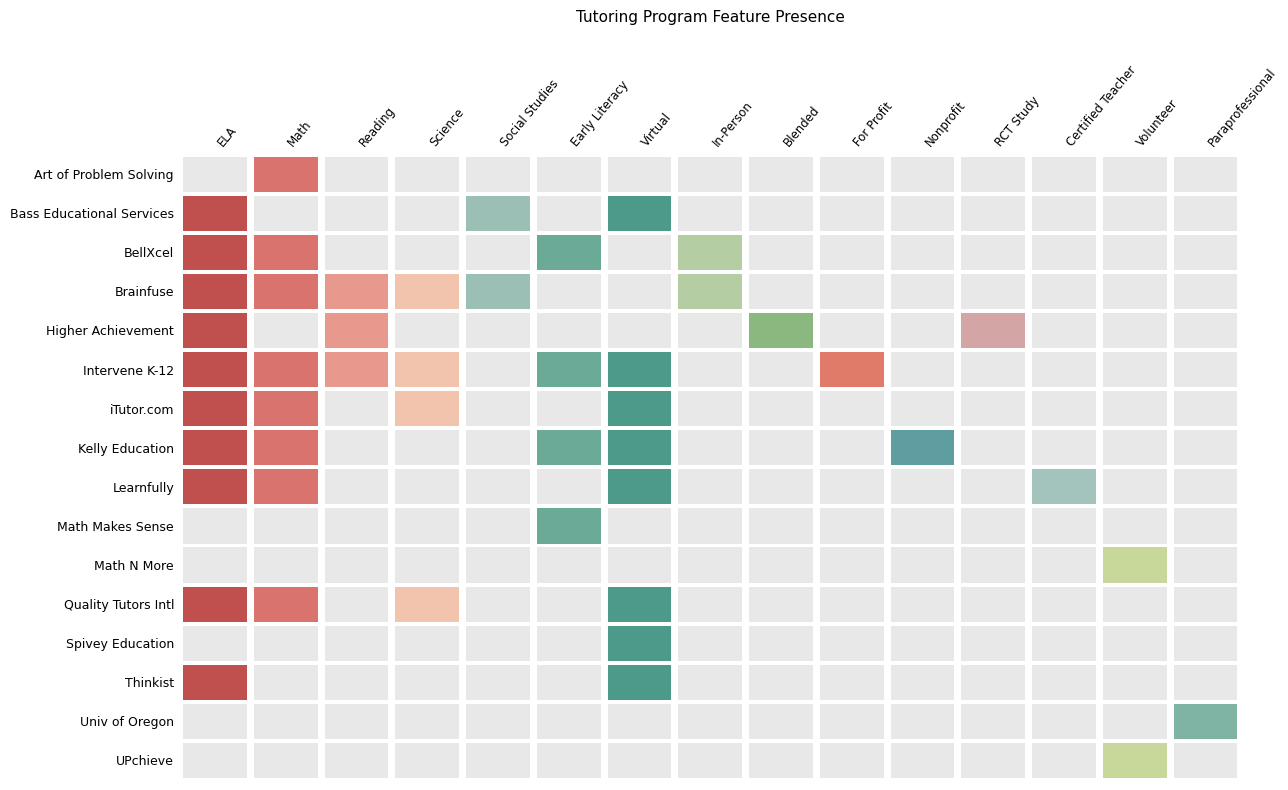

What is the sum of the iTutor.com values at 3 and 8?

1